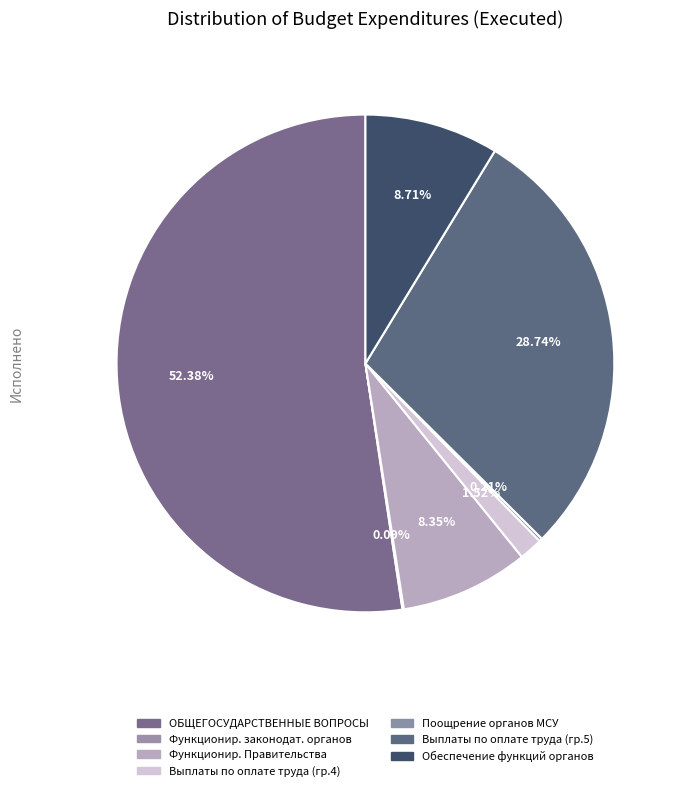

Which category has the biggest portion of the pie?

ОБЩЕГОСУДАРСТВЕННЫЕ ВОПРОСЫ